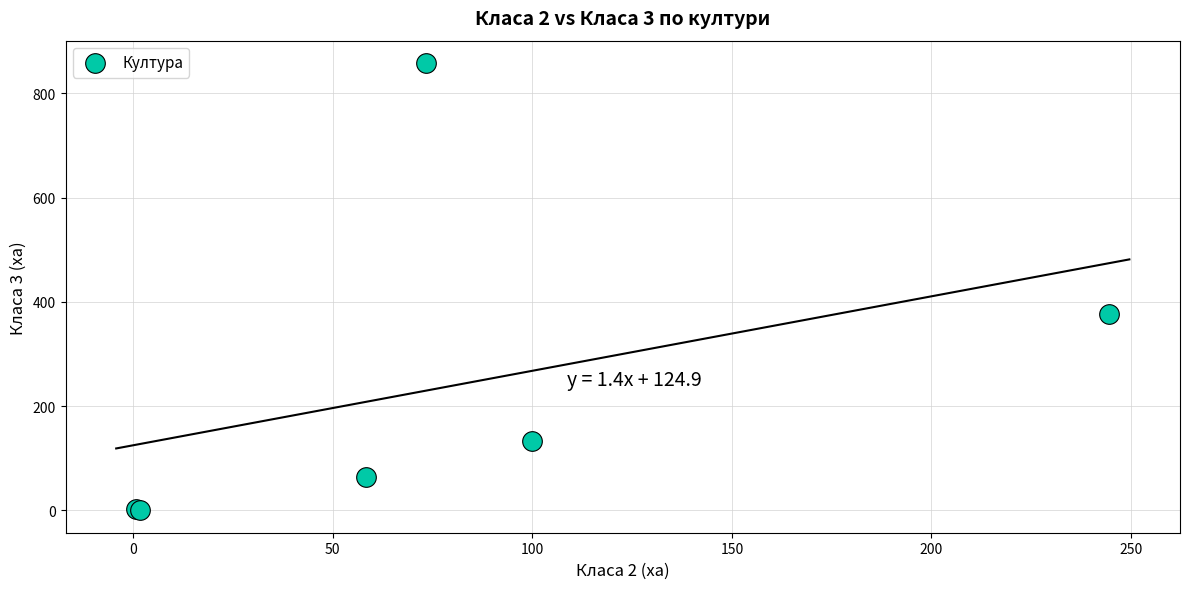

What Y value in the scatter plot is closest to 429?

376.7